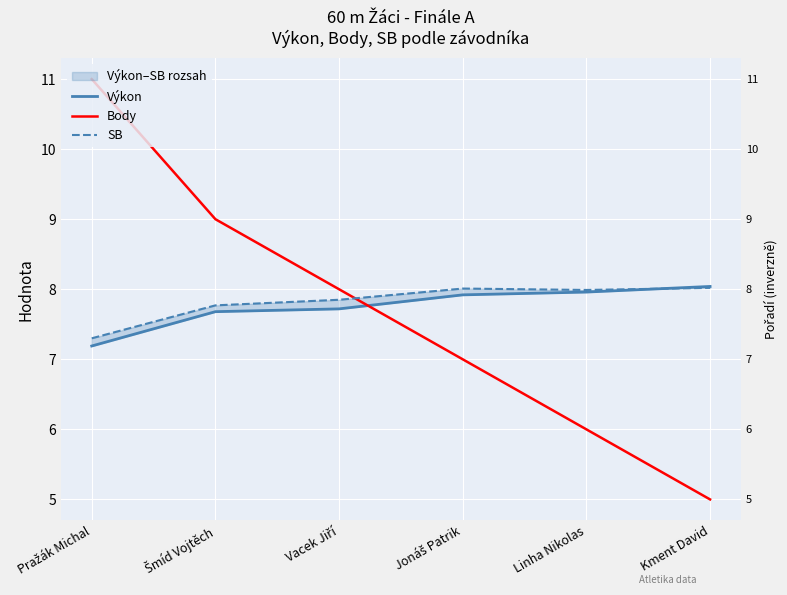

What position from the left is Vacek Jiří?

3